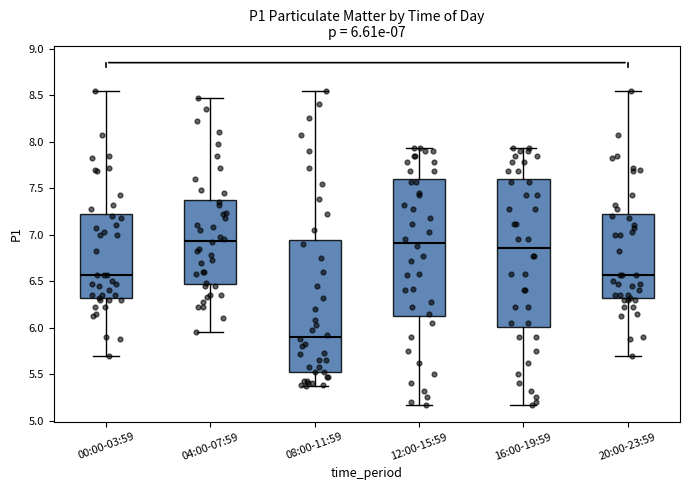

Which box is the tallest, from its lower edge to its upper edge?

16:00-19:59